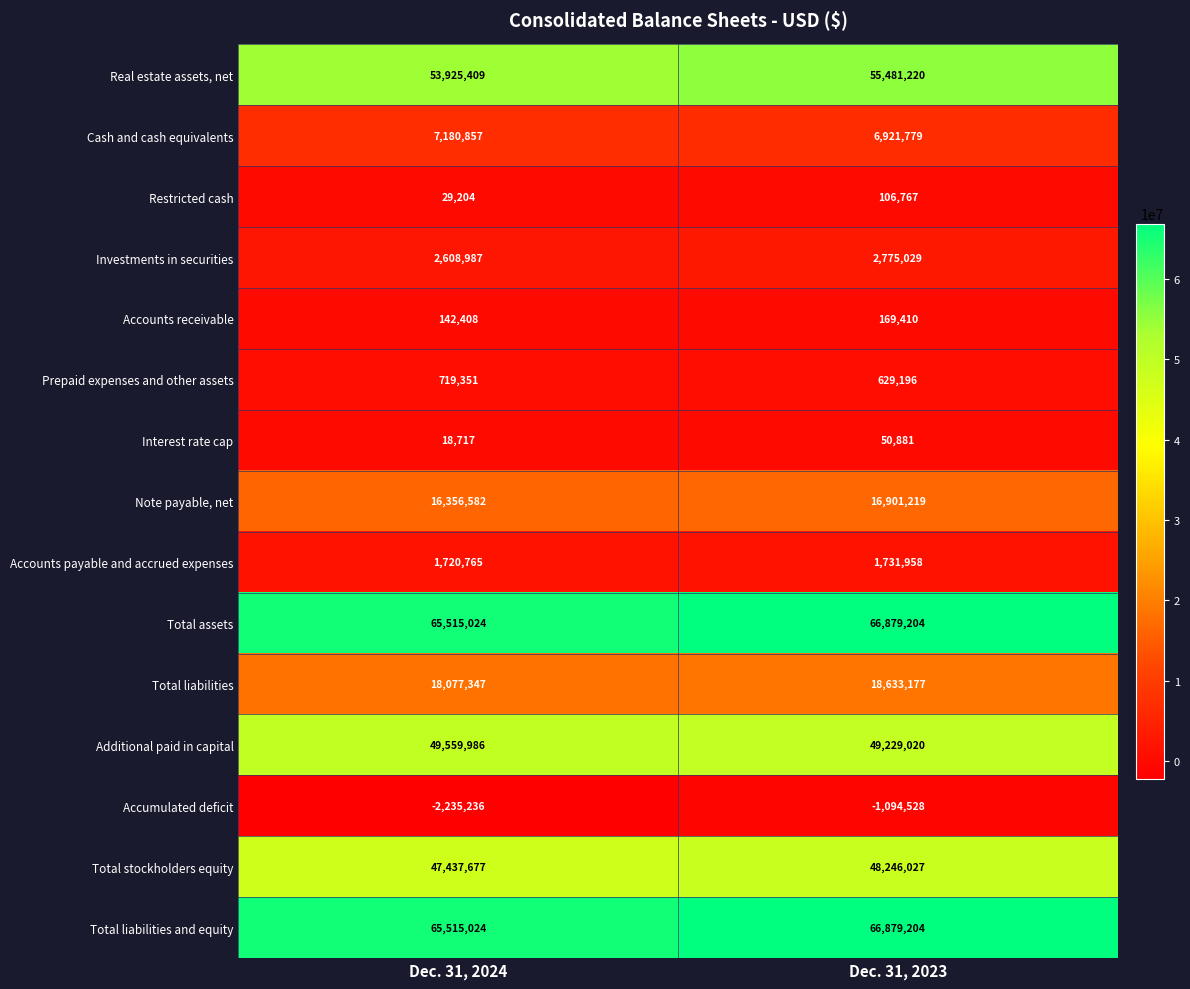

What is the greatest value displayed?

66879204